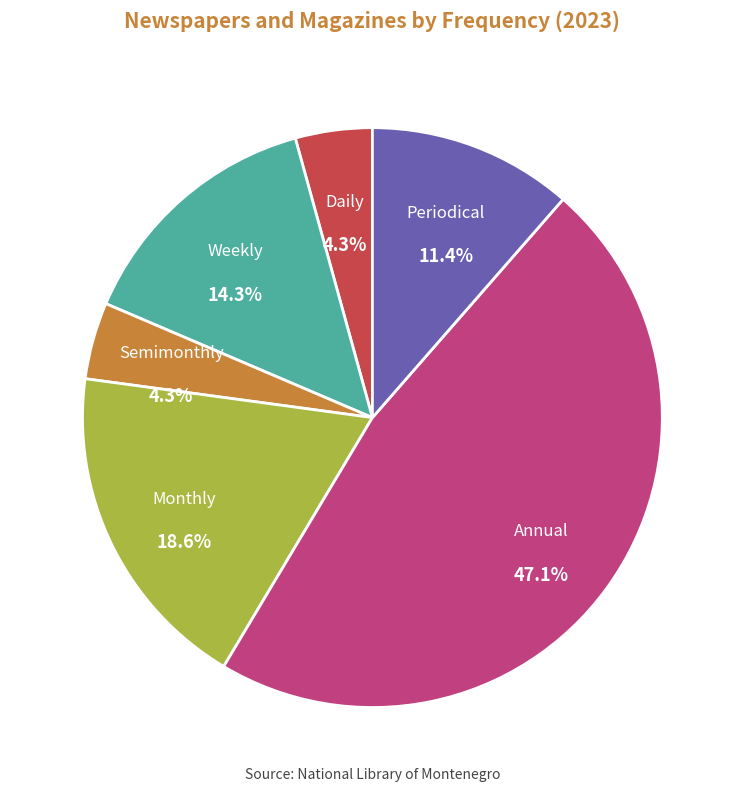

Does any single category account for the majority?

No